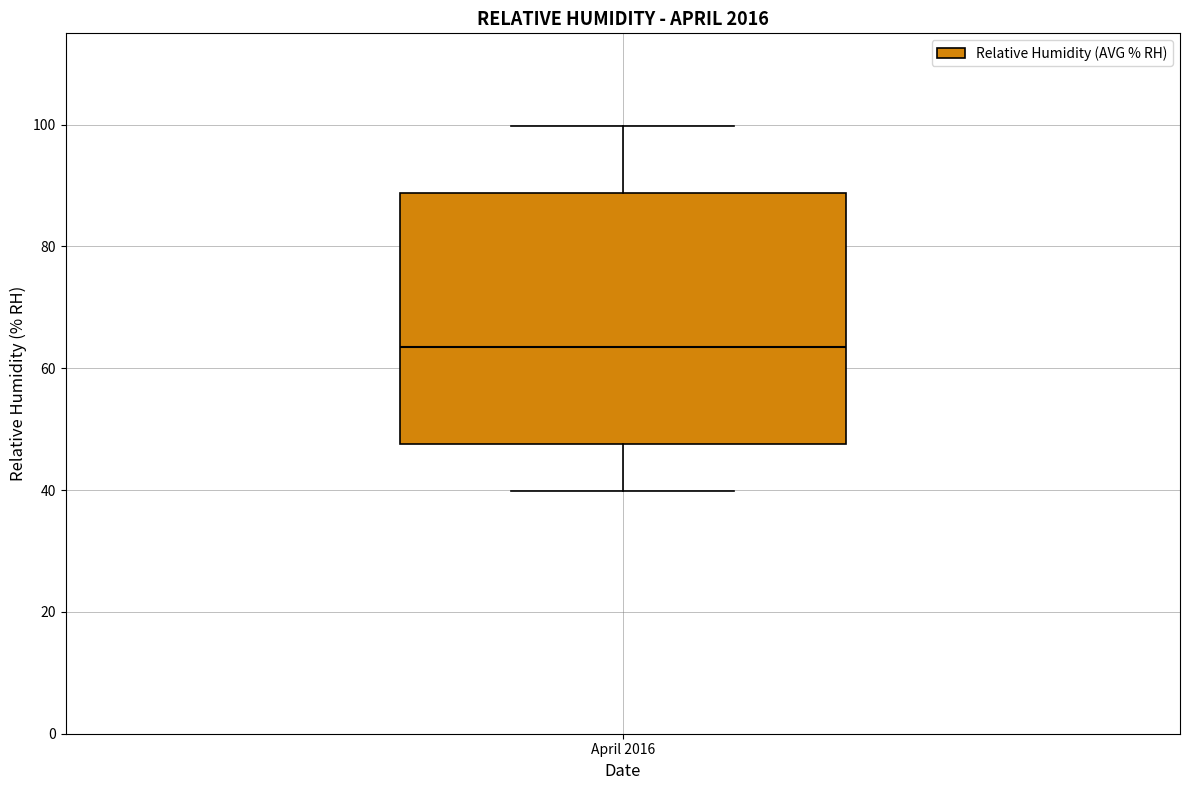

Where does the lower whisker of the box for April 2016 end on the y-axis? The values are not printed on the chart, so give them approximately, as read against the axis.

40